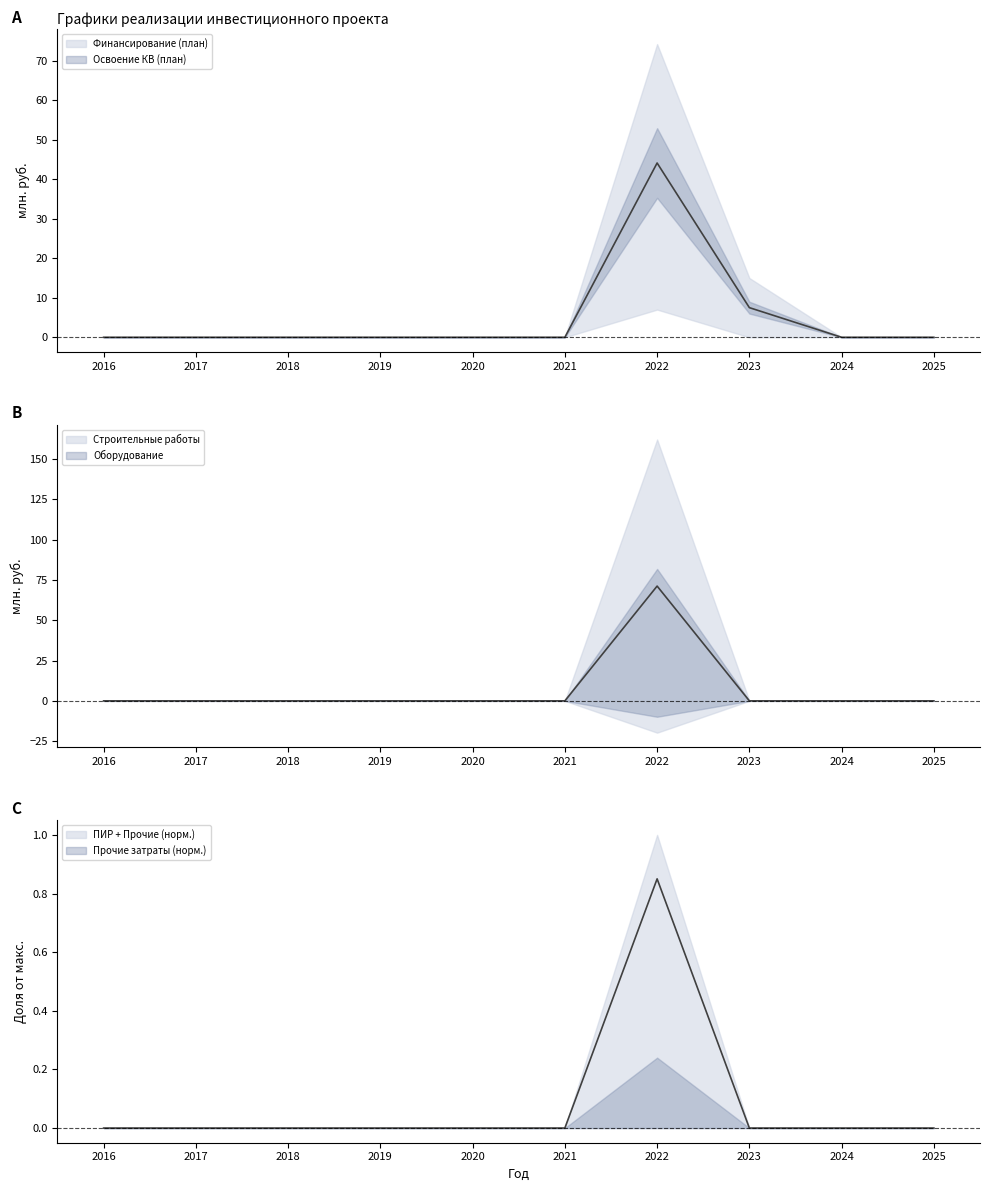

Is it true that Строительные работы equals 2.1 at 2023?

False